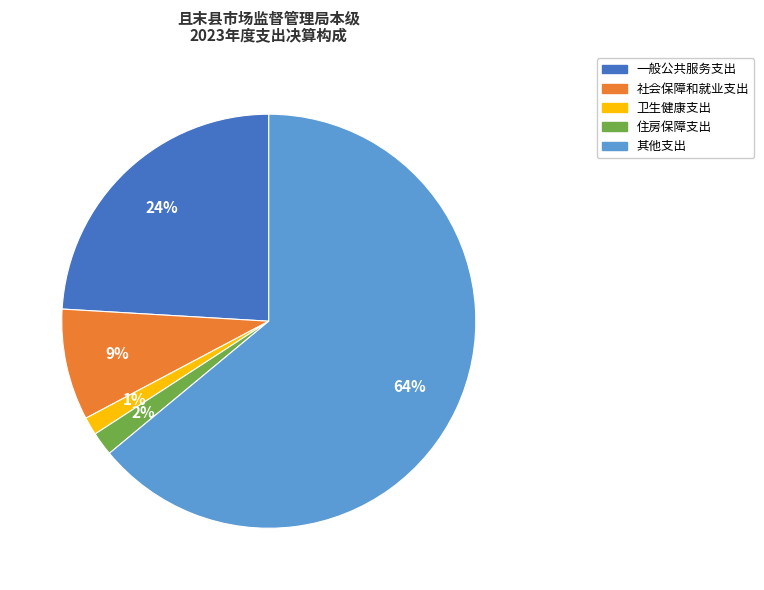

What is the ratio of the value at 社会保障和就业支出 to the value at 一般公共服务支出?

0.4